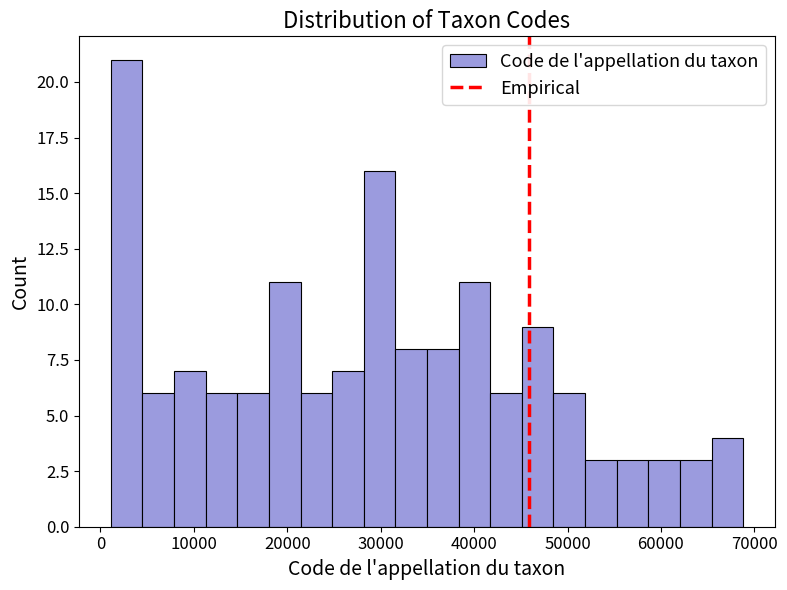

Around what value on the x-axis is the tallest bar? Give the approximate position of its centre, as read against the axis.

3000